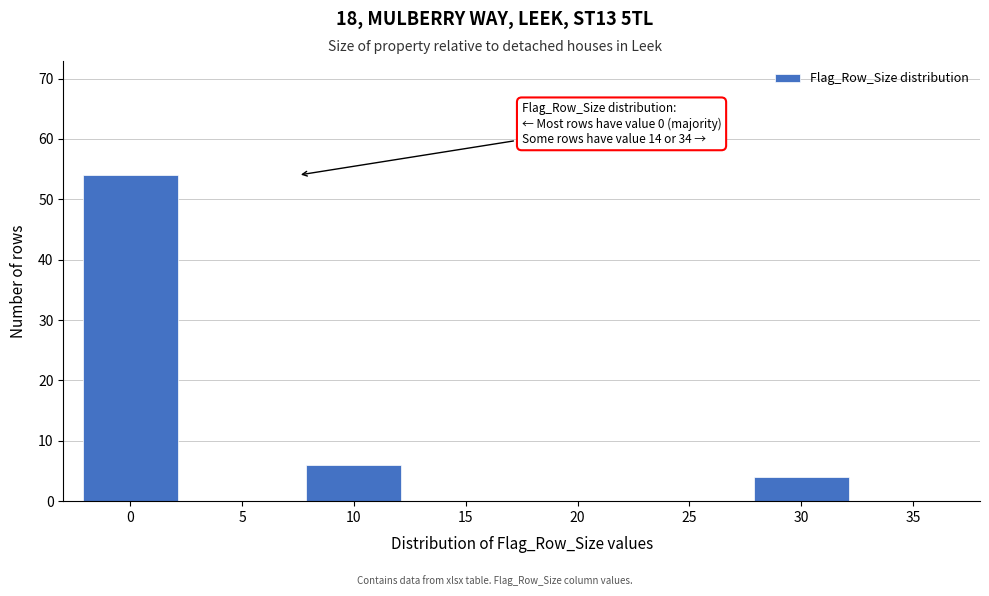

Reading left to right, what are all the values shown in this chart?

0=54	5=0	10=6	15=0	20=0	25=0	30=4	35=0